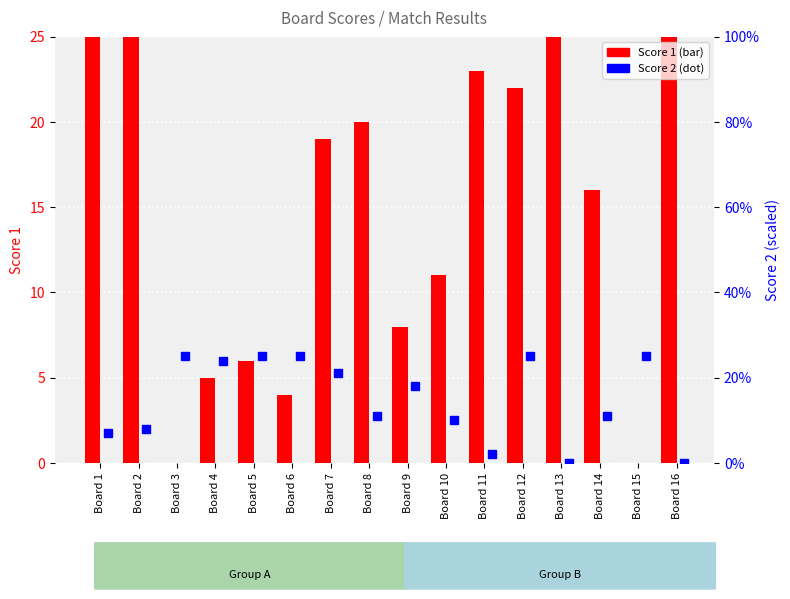

Is it true that Score 2 equals -9 at Board 16?

False